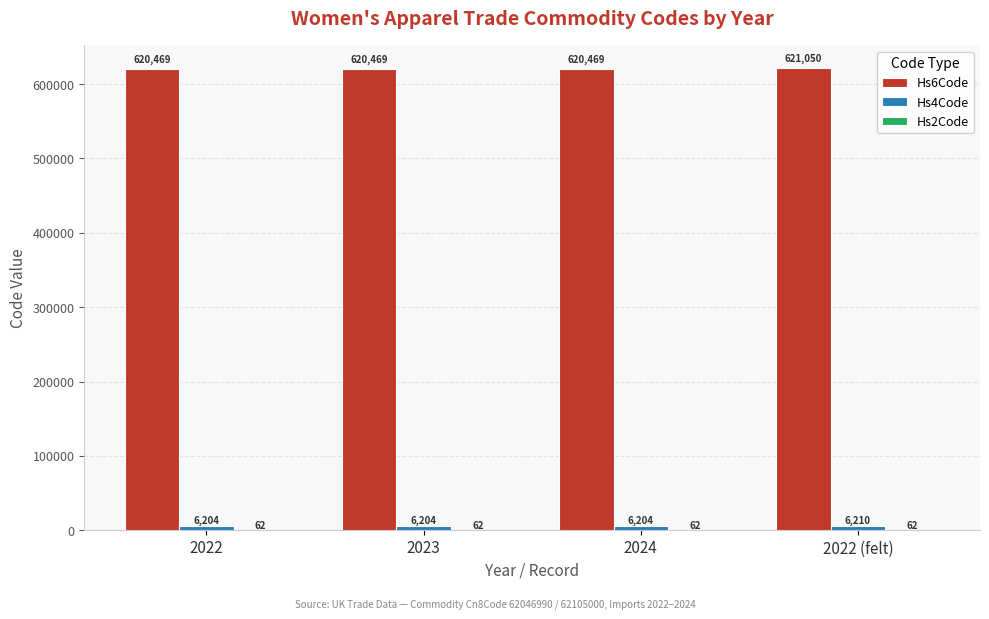

Does the chart contain stacked bars?

No